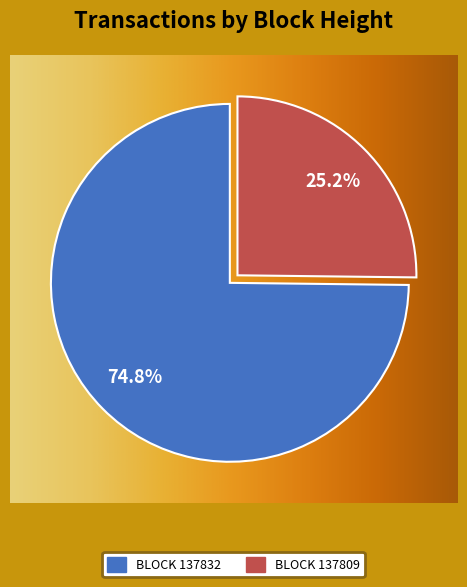

The 137809 slice represents 25% of the pie. True or false?

True